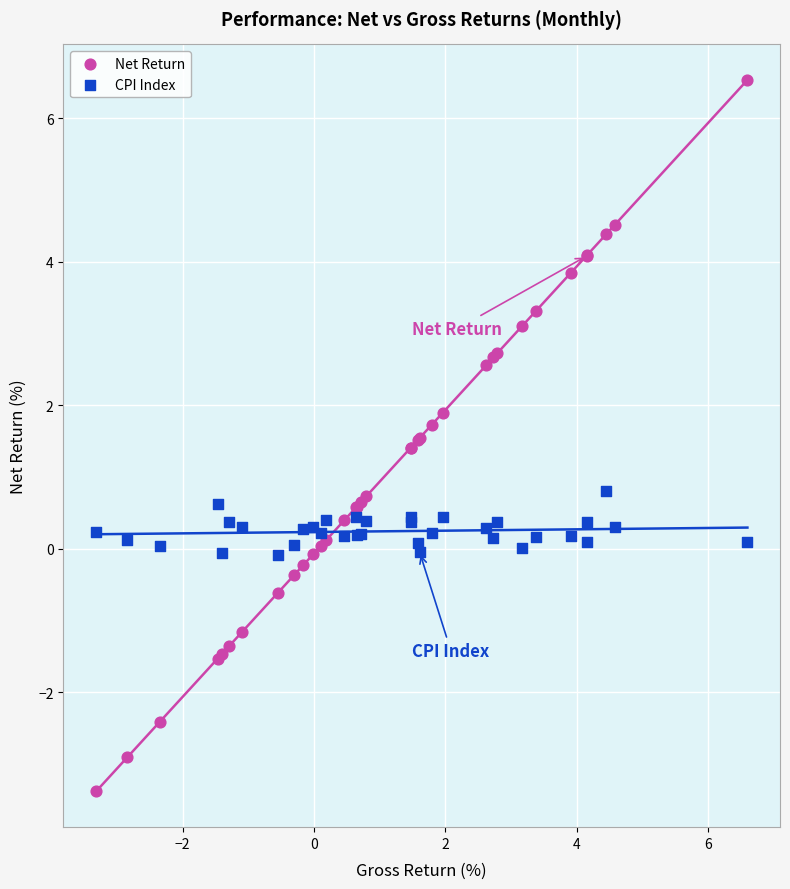

What is the X range (max minus min) for the scatter plot?

9.9